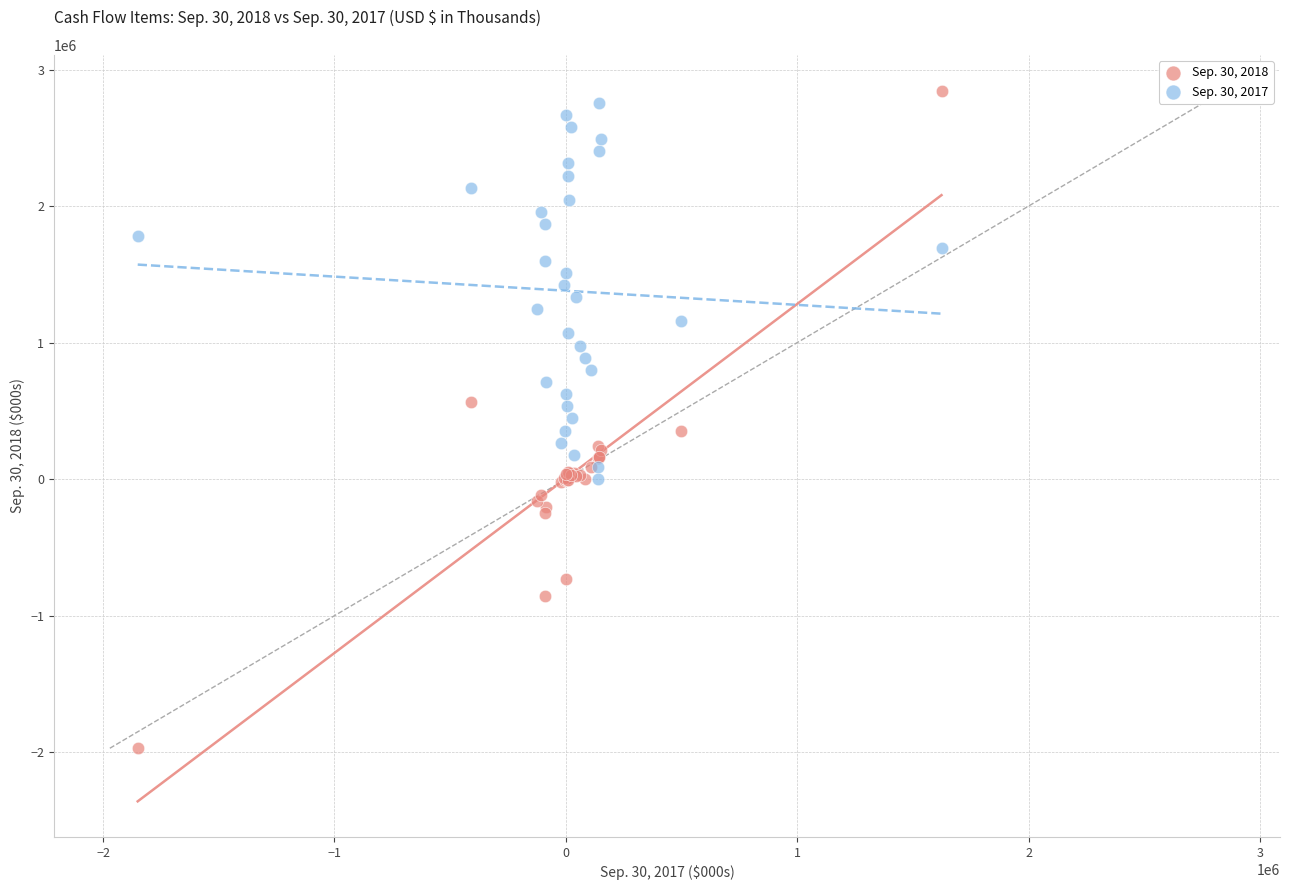

Which series contains the lowest Y value?

Sep. 30, 2018